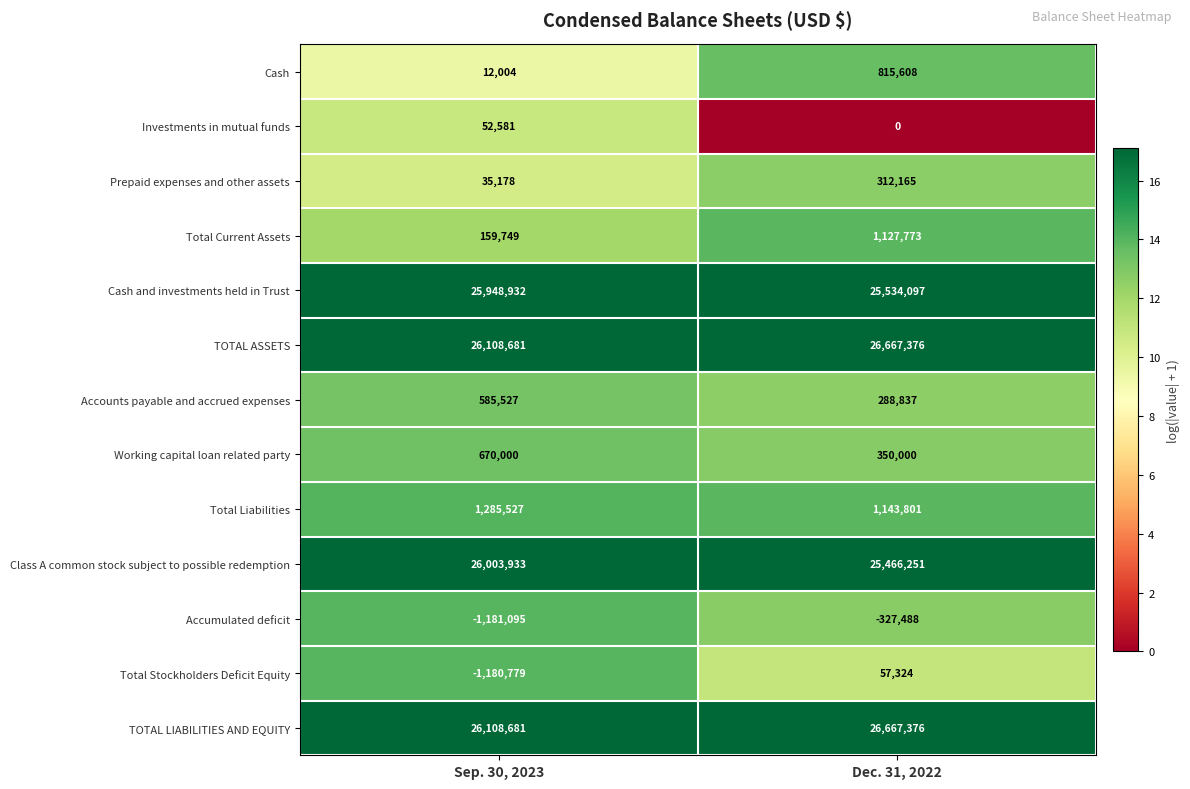

Which series has the widest spread of values?

Total Stockholders Deficit Equity